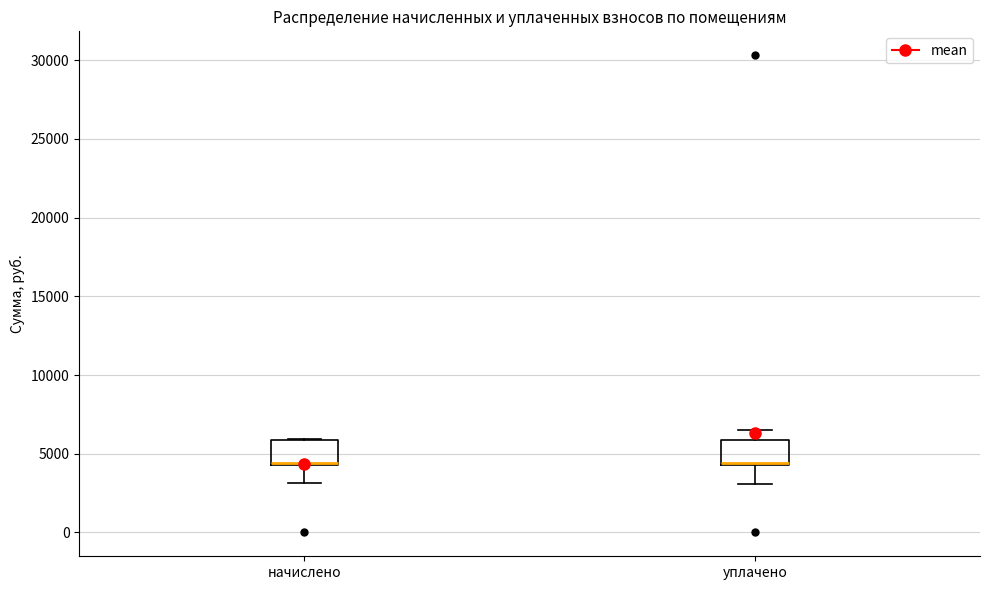

Reading left to right, read every box against the y-axis: the position of its median line, the range the box covers, and the ends of its whiskers. The values are not printed on the chart, so give them approximately, as read against the axis.

начислено: median 4500 (just above the box's lower edge), box 4500 to 6000, whiskers 3000 to 6000
уплачено: median 4500 (just above the box's lower edge), box 4500 to 6000, whiskers 3000 to 6500